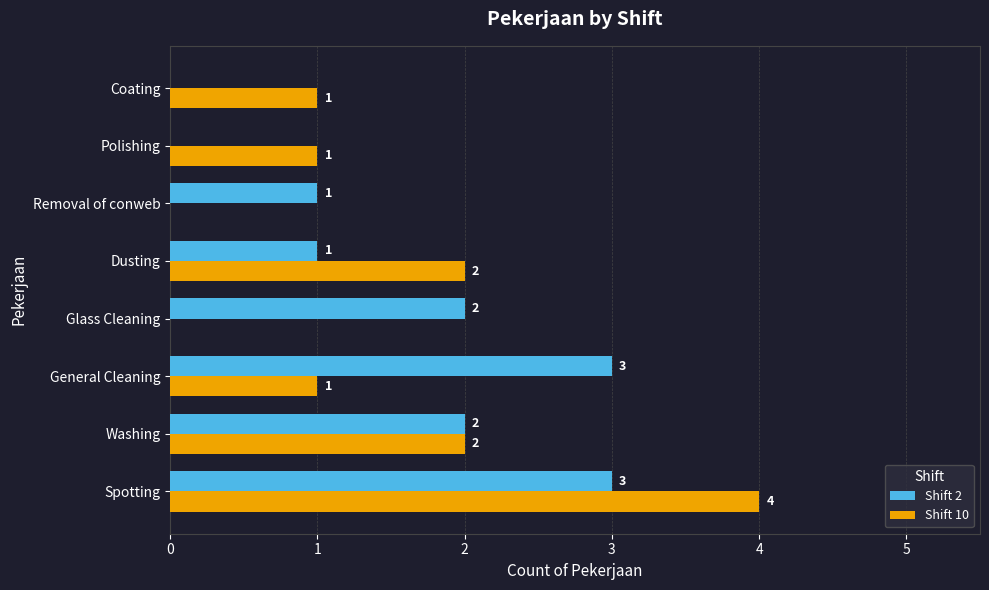

What is the sum of the Shift 10 values at Washing and Spotting?

6